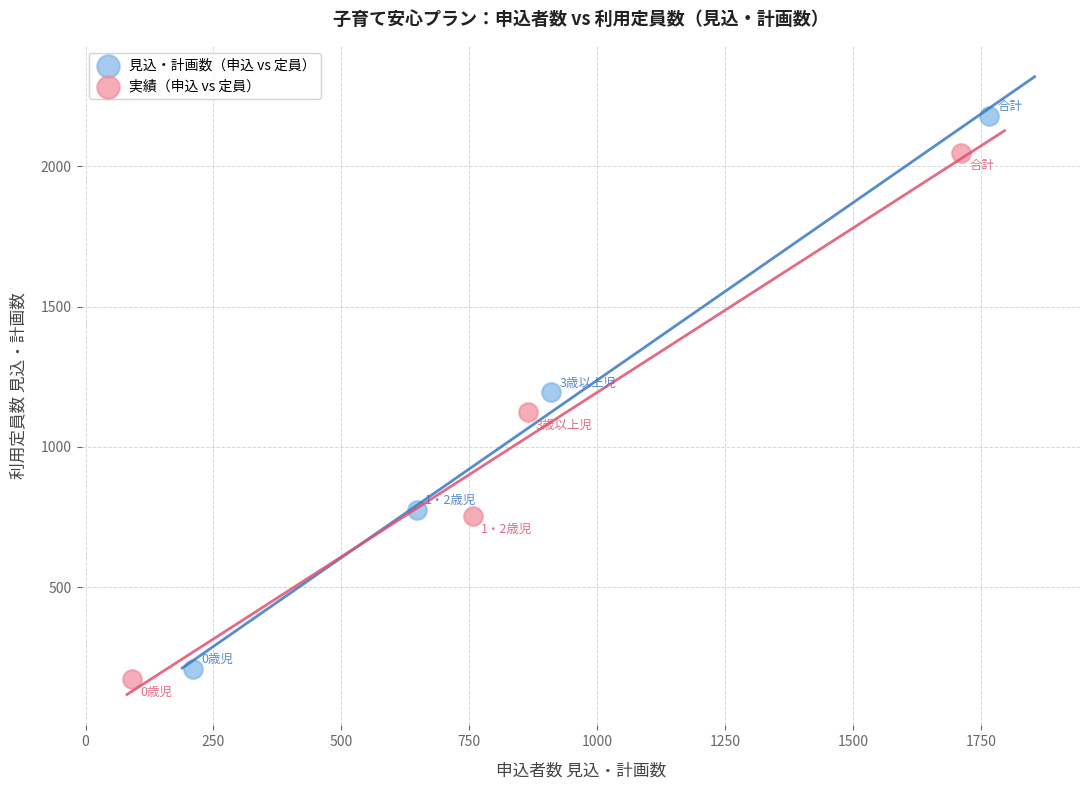

Which series has the widest spread of Y values?

見込・計画数（申込 vs 定員）